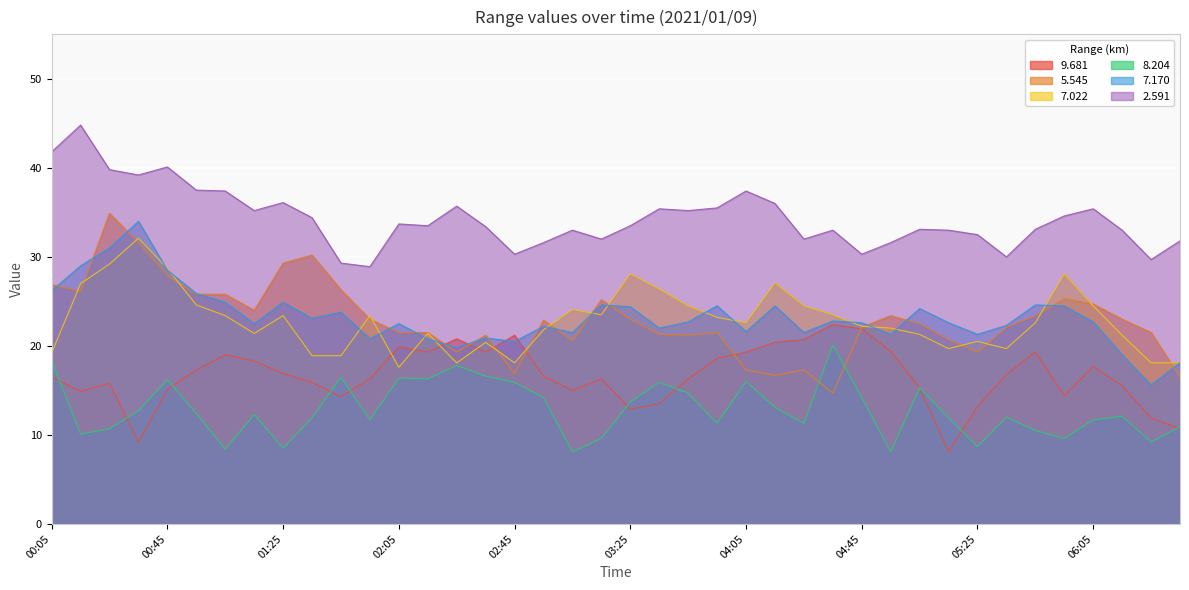

What is the highest value of the 5.545 series?

34.9